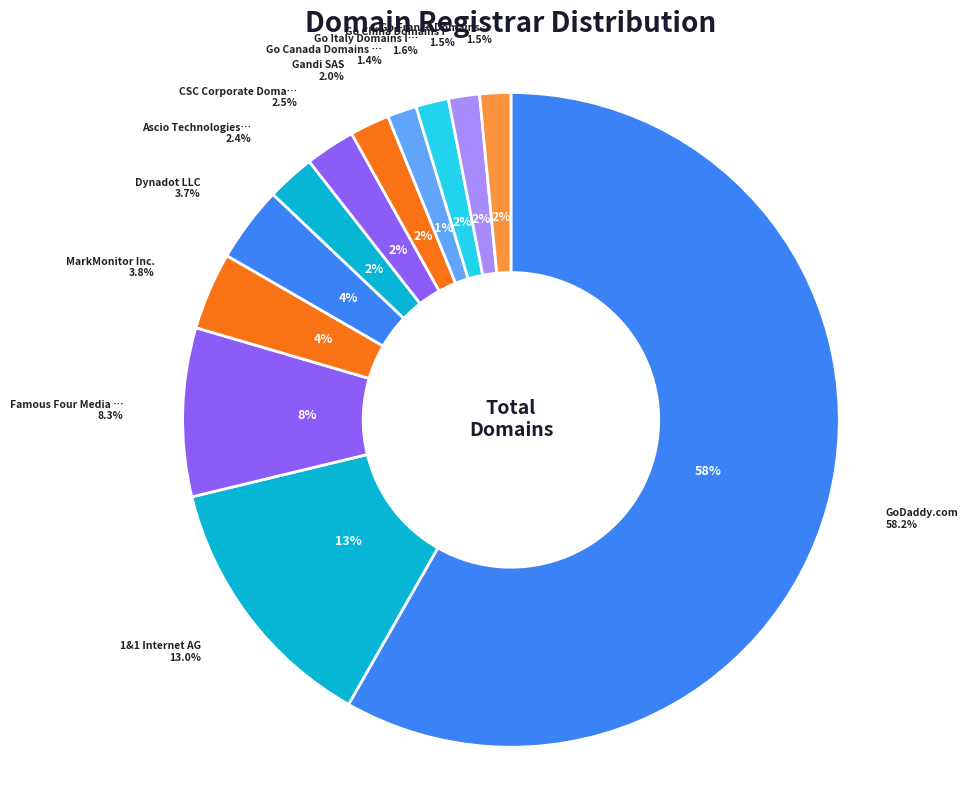

What percentage is the Go China Domains Inc slice, to the nearest percent?

2%